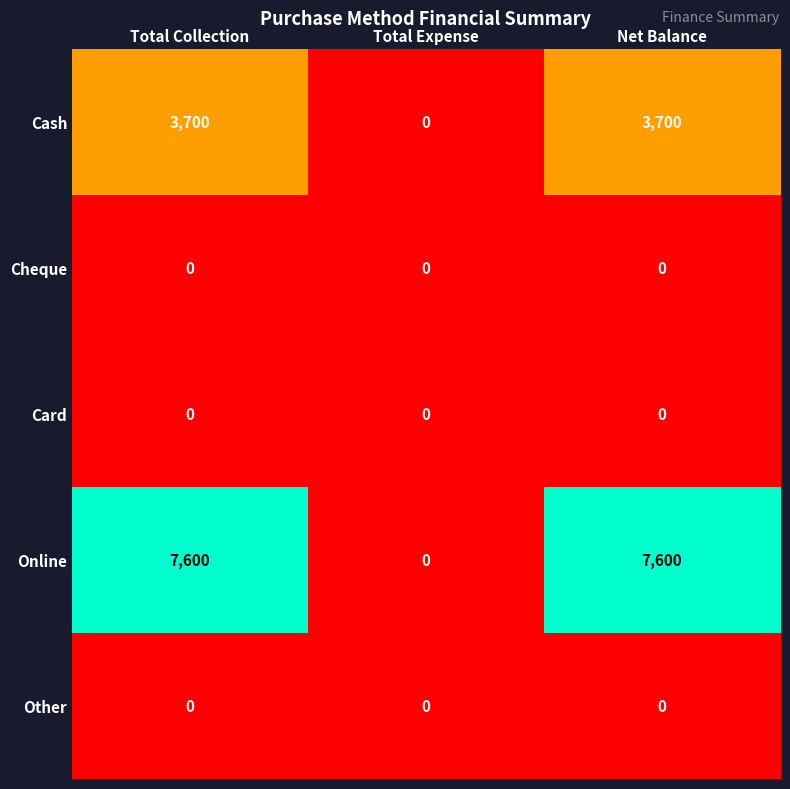

What is the difference between the highest and lowest values at Net Balance?

7600